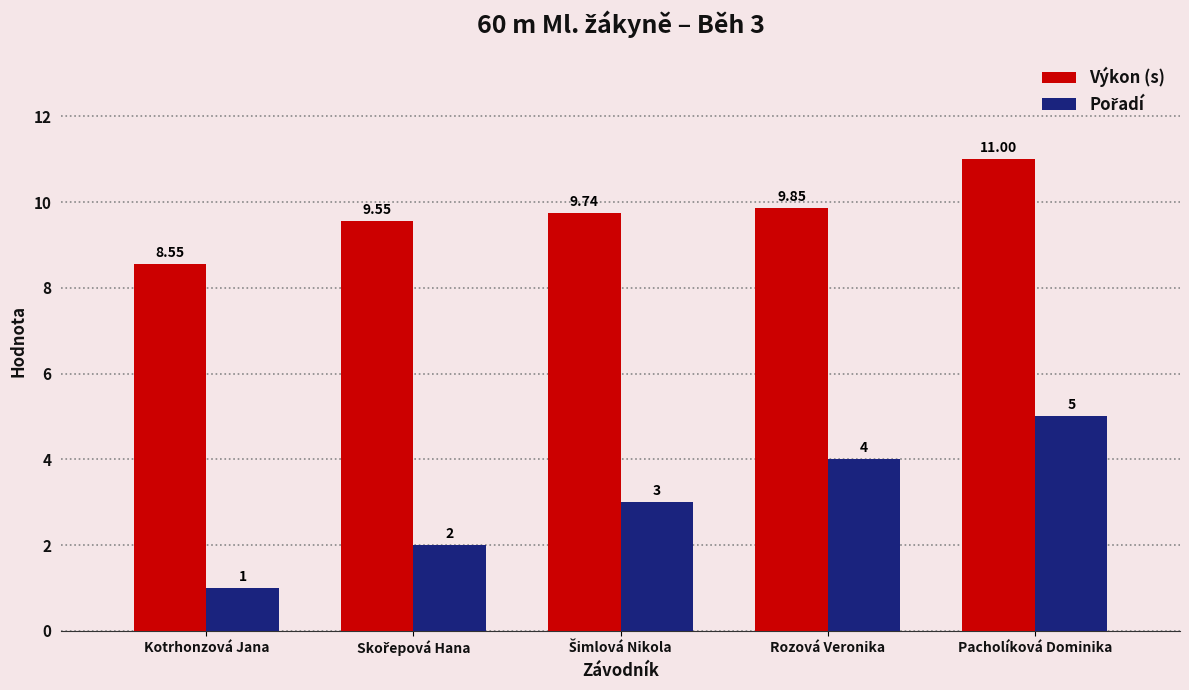

What position from the right is Rozová Veronika?

2